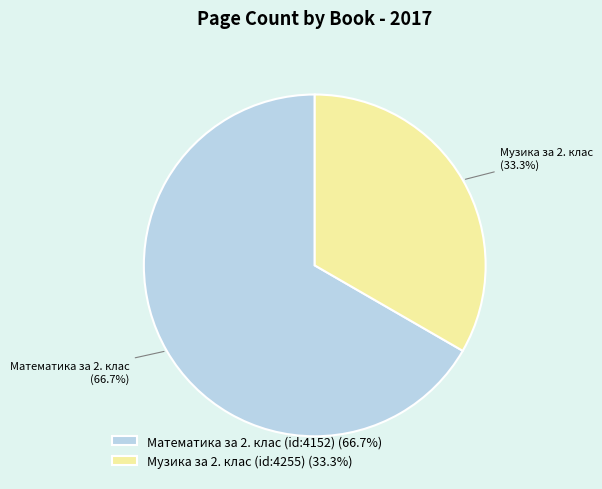

To the nearest percent, what portion does Музика за 2. клас (id:4255) represent?

33%